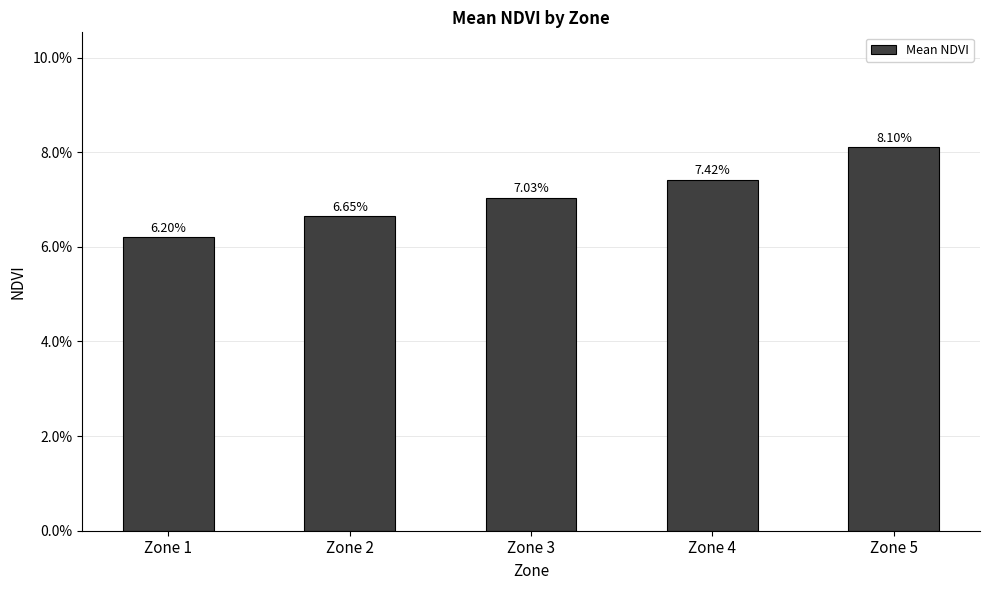

Which category has the lowest value across all series?

Zone 1